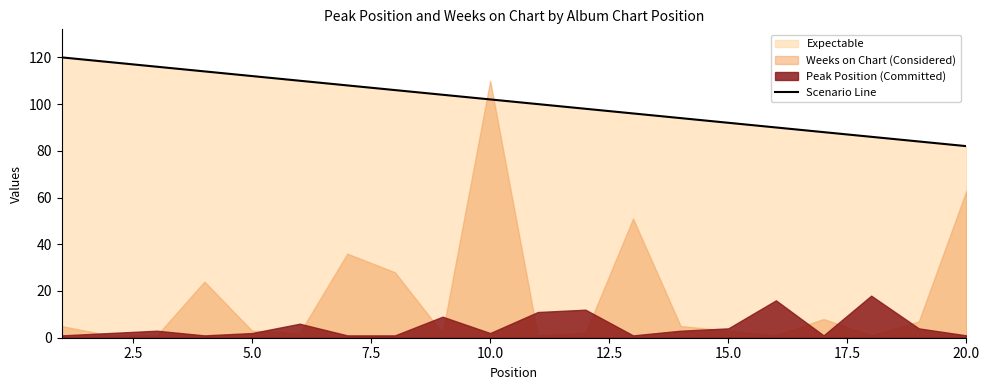

Is it true that Scenario Line equals 27 at 5.0?

False